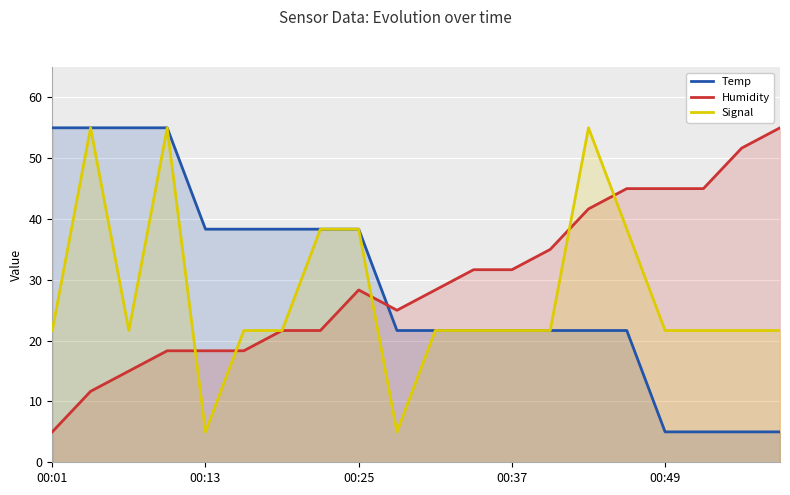

How many distinct data groups are displayed?

3